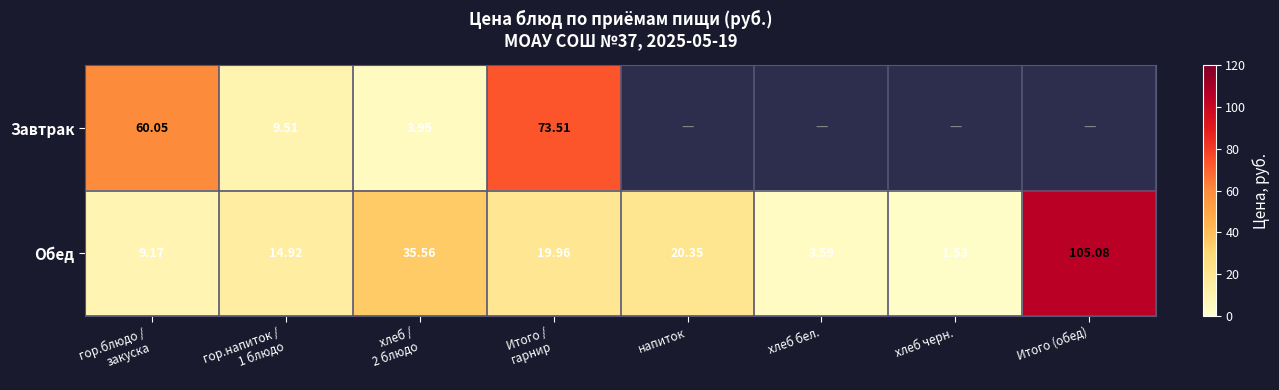

At how many categories does at least one series exceed 2?

7